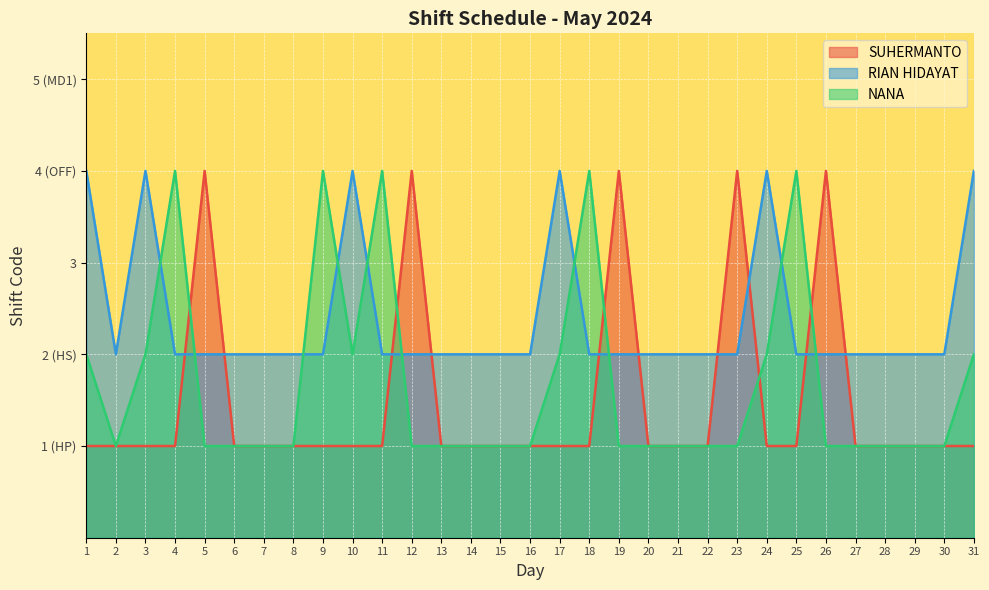

Which has a higher value, 31 or 23?

23